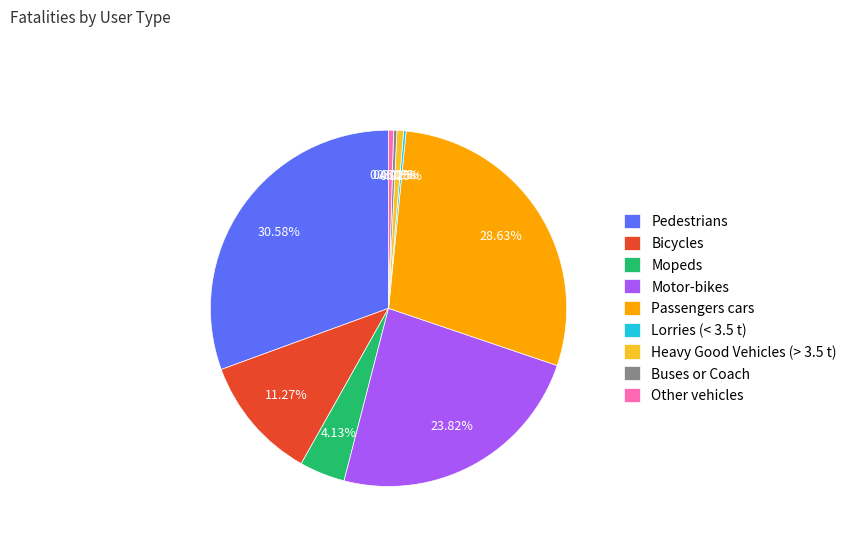

True or false: Motor-bikes accounts for 24% of the total.

True